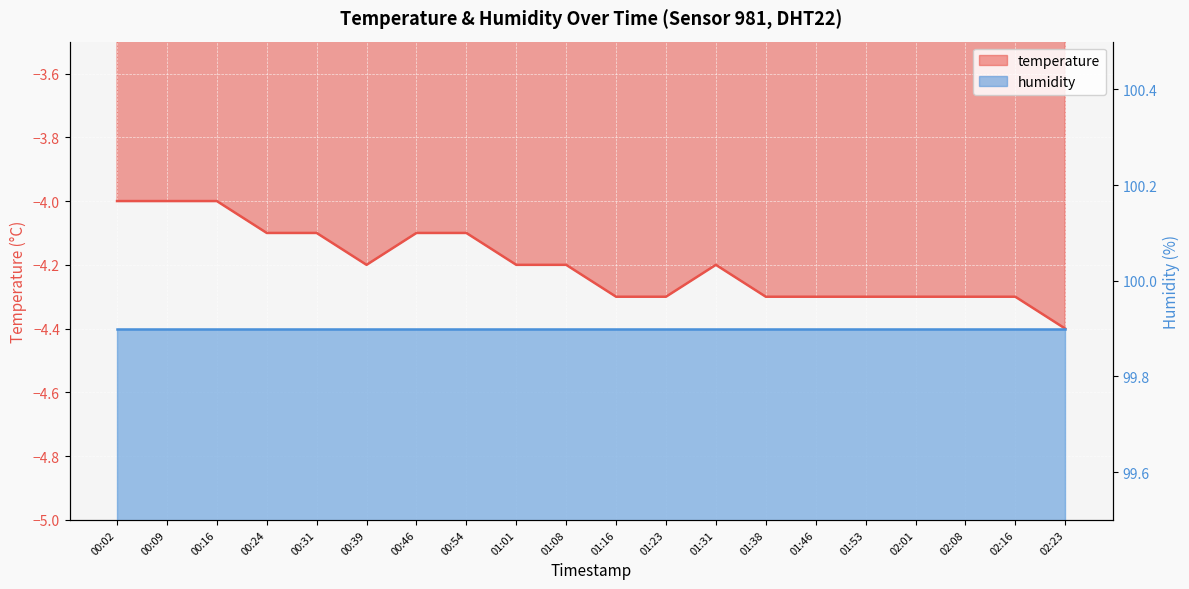

What is the average value?

-4.2